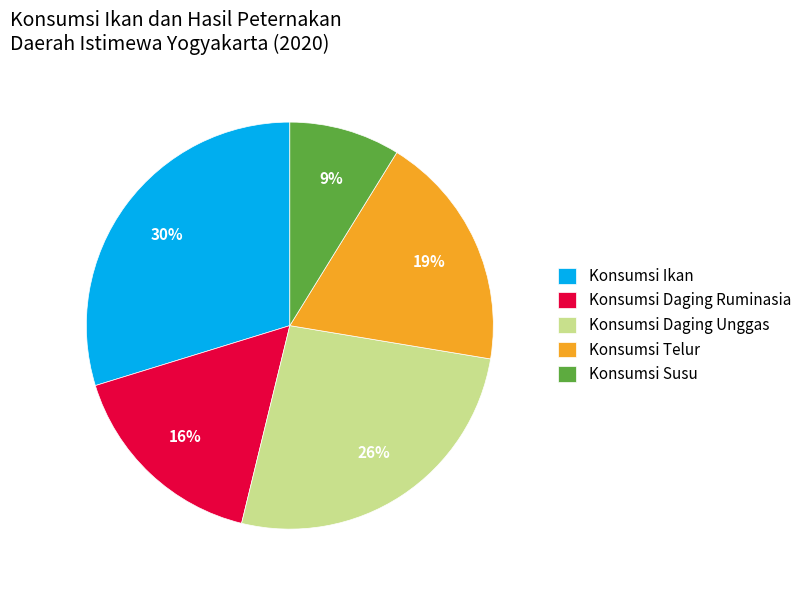

What percentage is the Konsumsi Telur slice, to the nearest percent?

19%